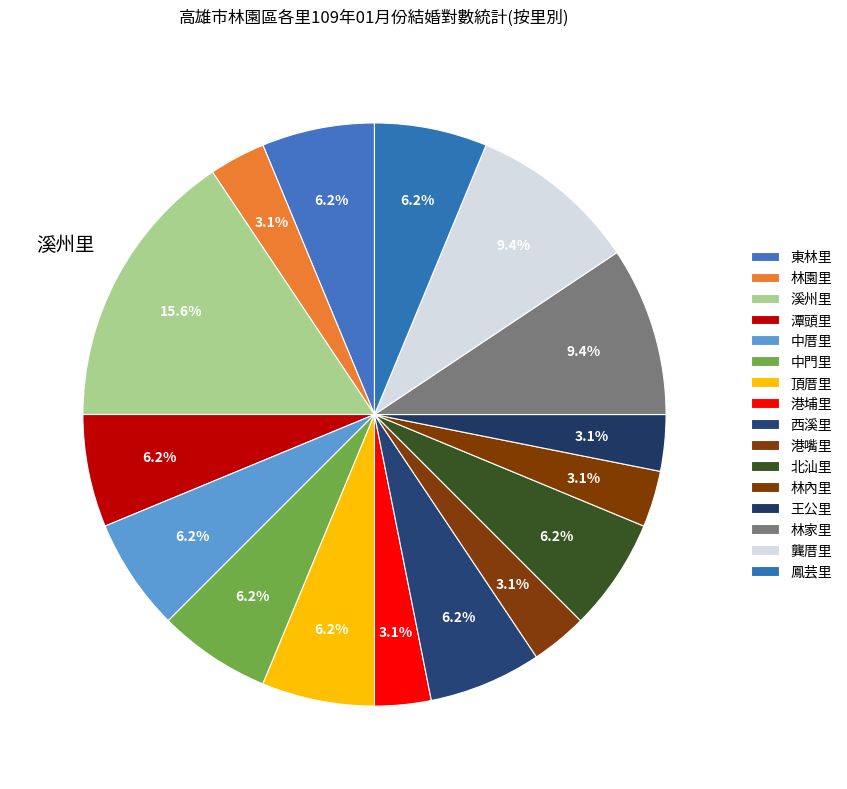

To the nearest percent, what is the average slice percentage?

6%